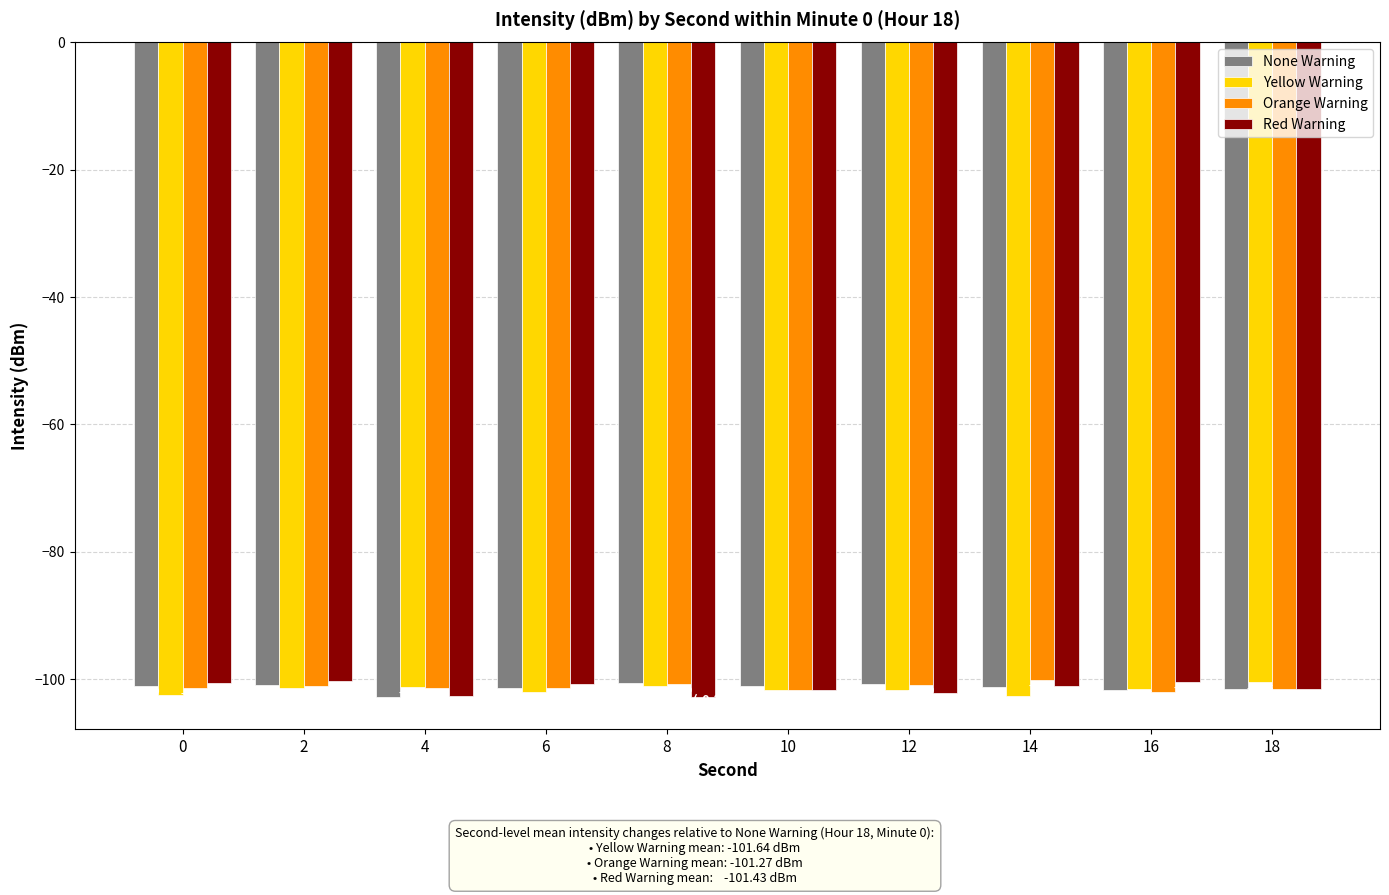

Which category has the highest value in the Orange Warning series?

14